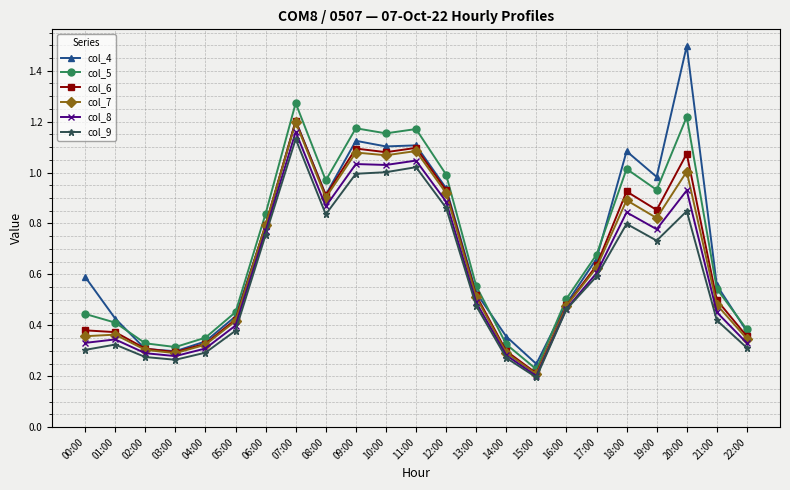

Is it true that col_4 equals 1.5 at 19:00?

False